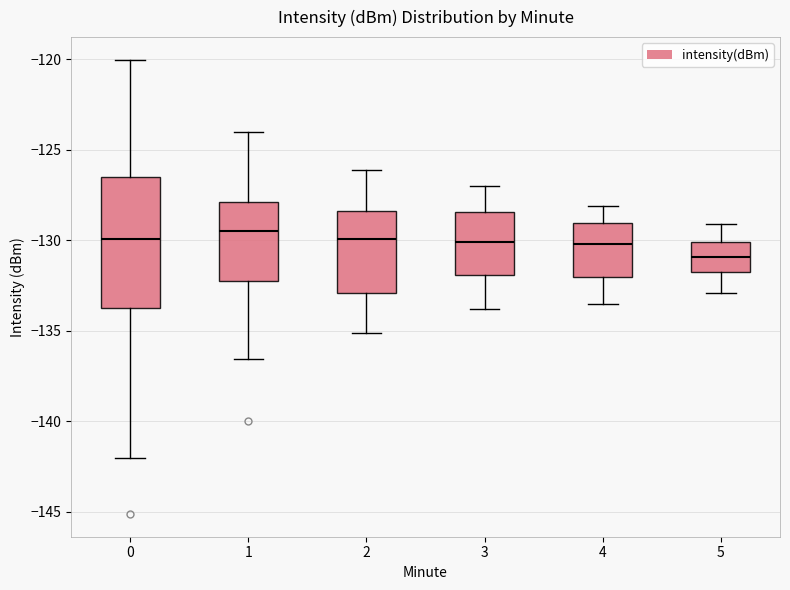

Which box is the tallest, from its lower edge to its upper edge?

0